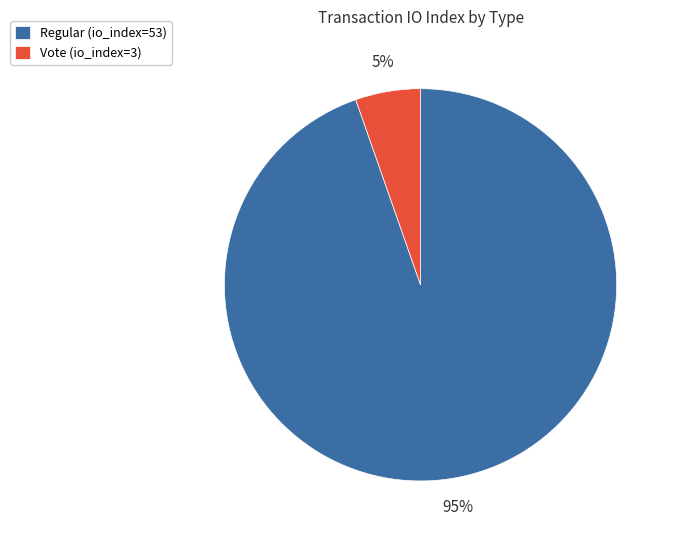

To the nearest percent, what percentage of the pie is Vote (io_index=3)?

5%